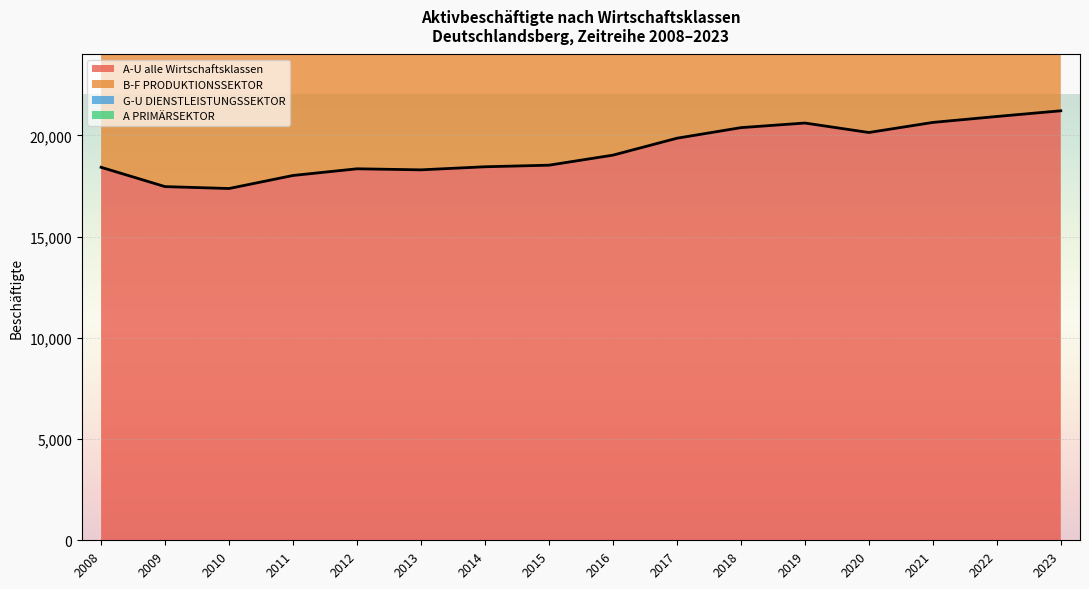

Is the value of B-F PRODUKTIONSSEKTOR at 2018 greater than the value of A-U alle Wirtschaftsklassen at 2021?

No